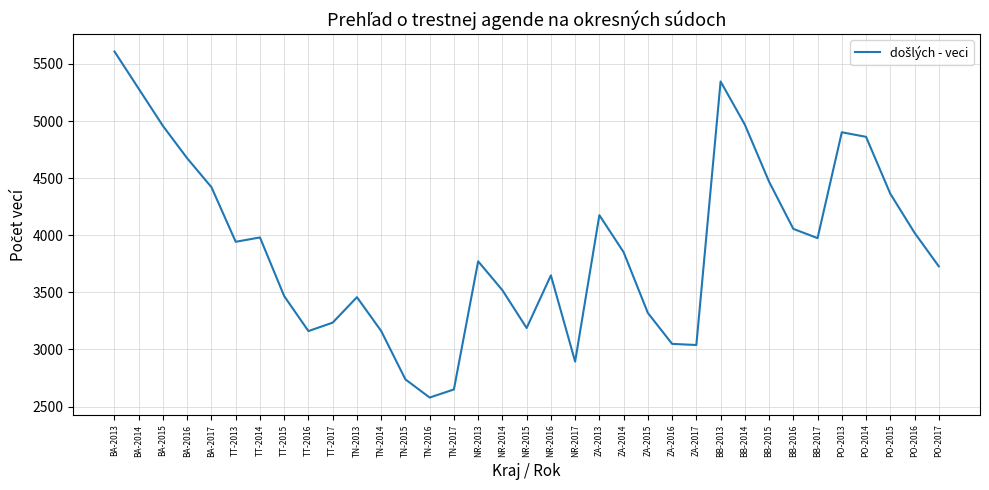

At which label does the data first exceed 3852?

BA-2013